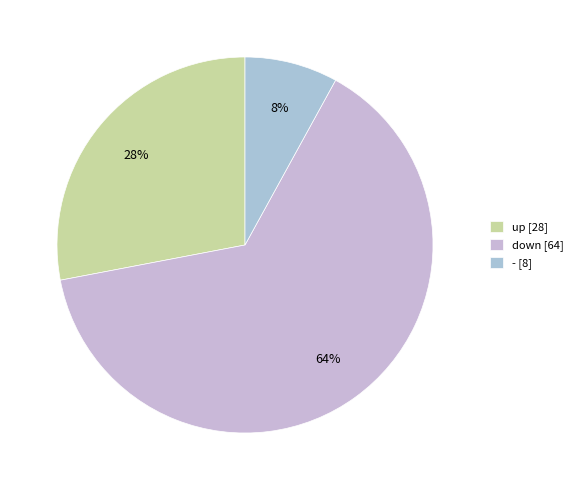

Approximately how many times larger is the value at down compared to -?

8.0